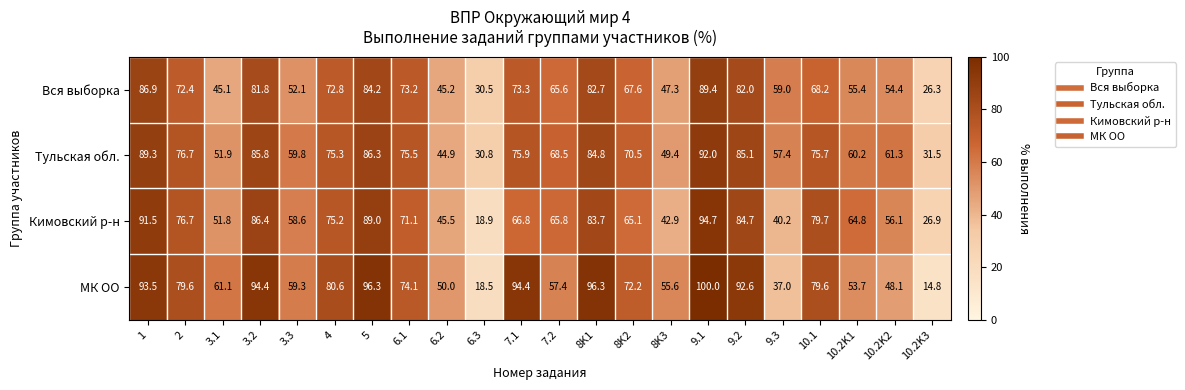

What is the spread (max minus min) of values at 10.2K1?

11.1